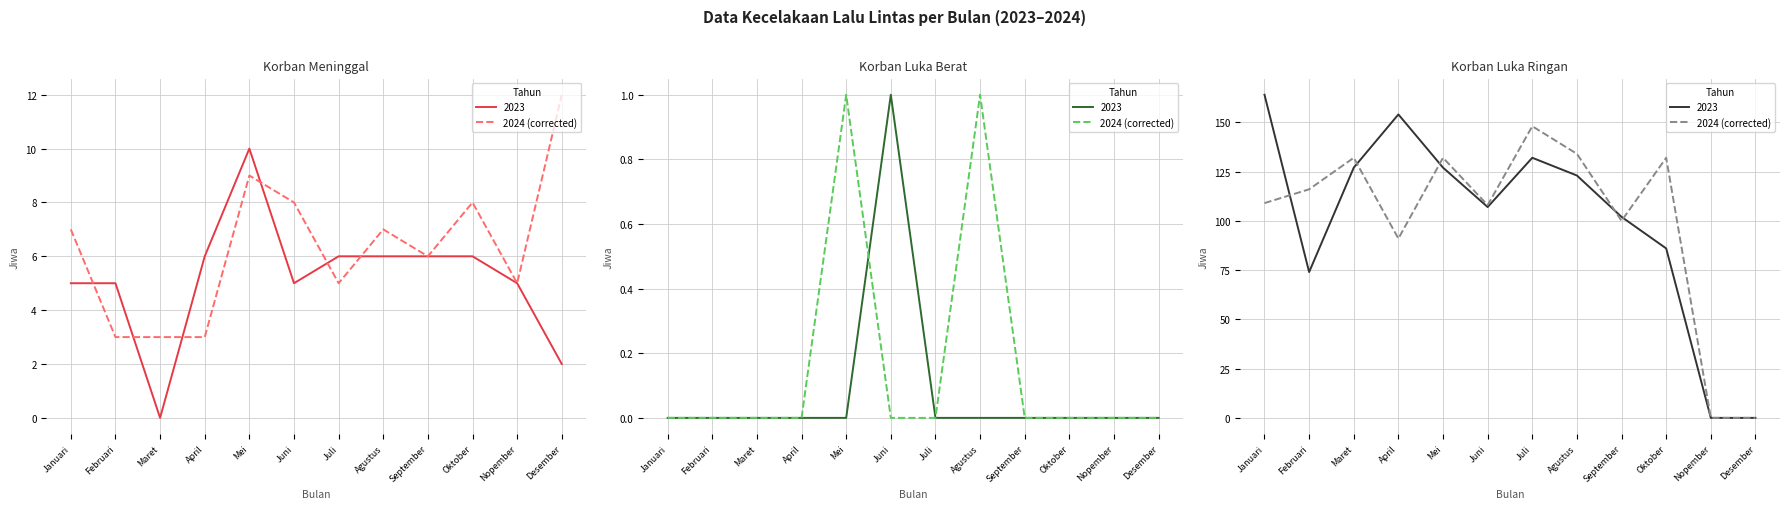

What is the label of the 3rd point from the left?

Maret